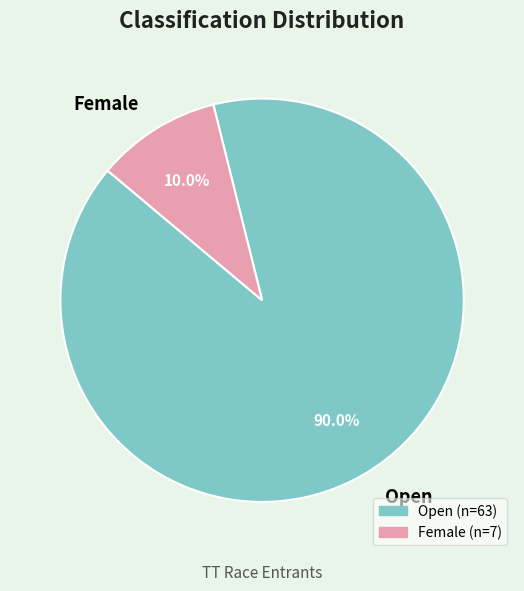

Does any single category account for the majority?

Yes